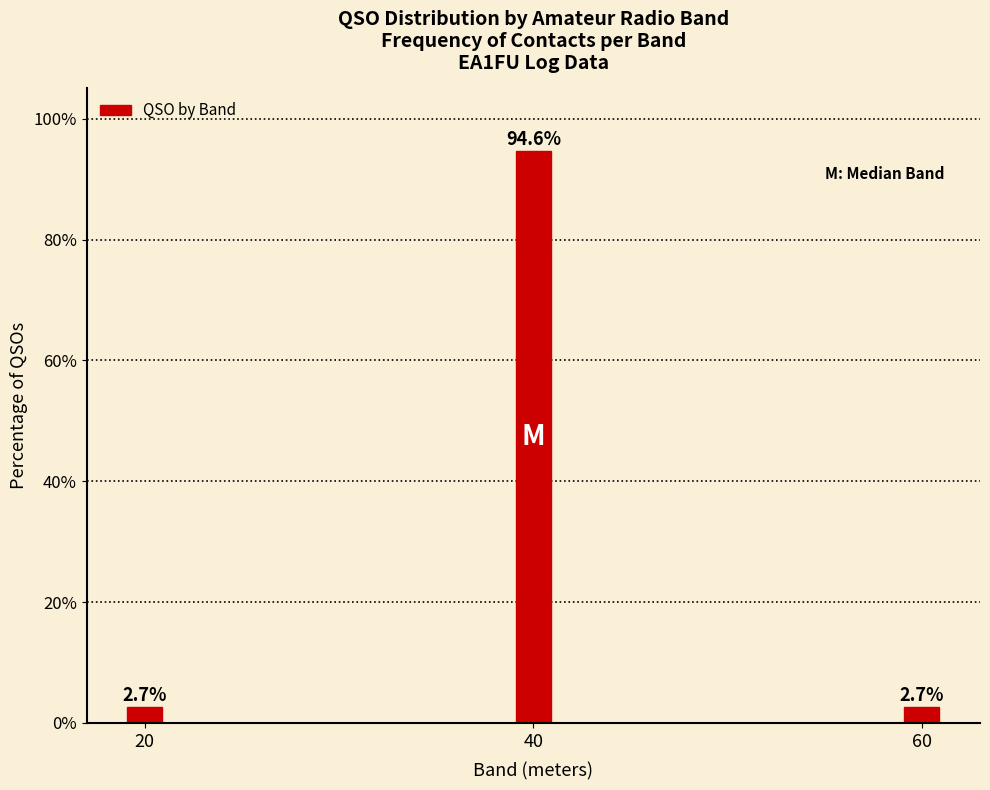

Reading left to right, list all the values displayed in this chart.

20=2.7	40=94.6	60=2.7